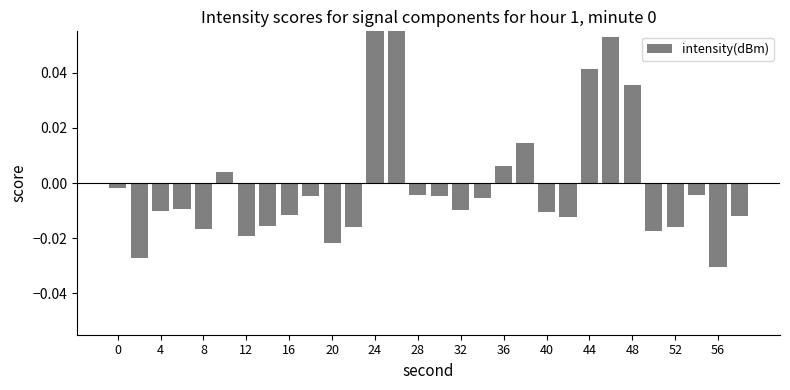

Is it true that the value at 8 is -0.0?

True